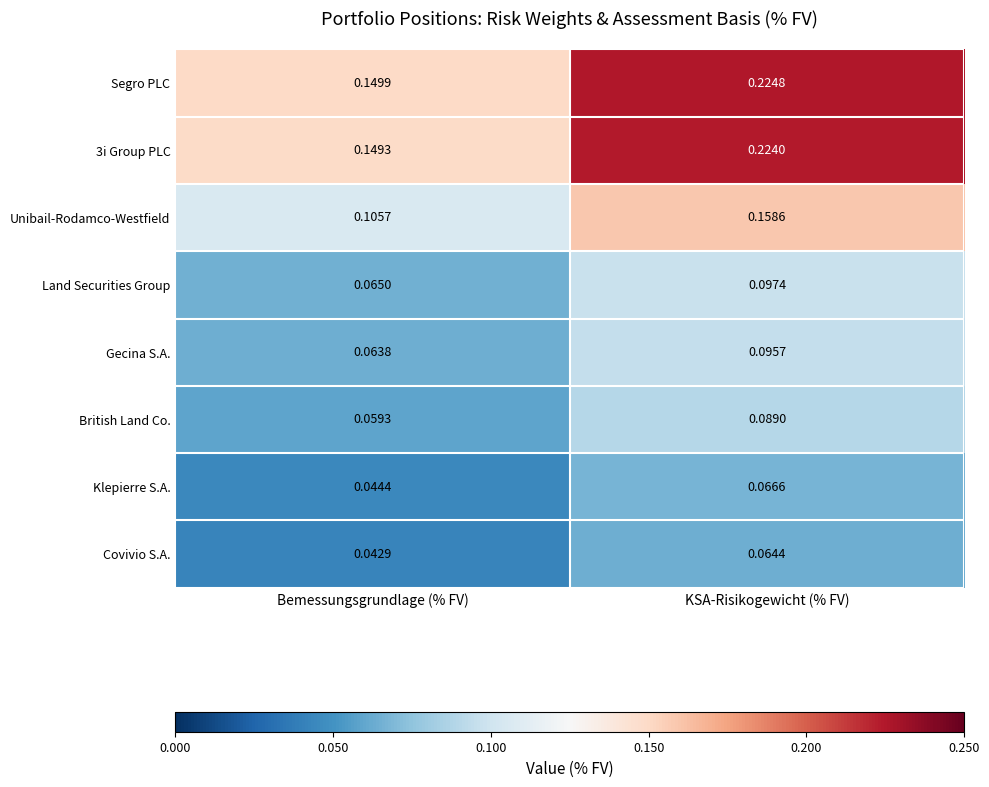

Which series has the largest range (max minus min)?

Segro PLC